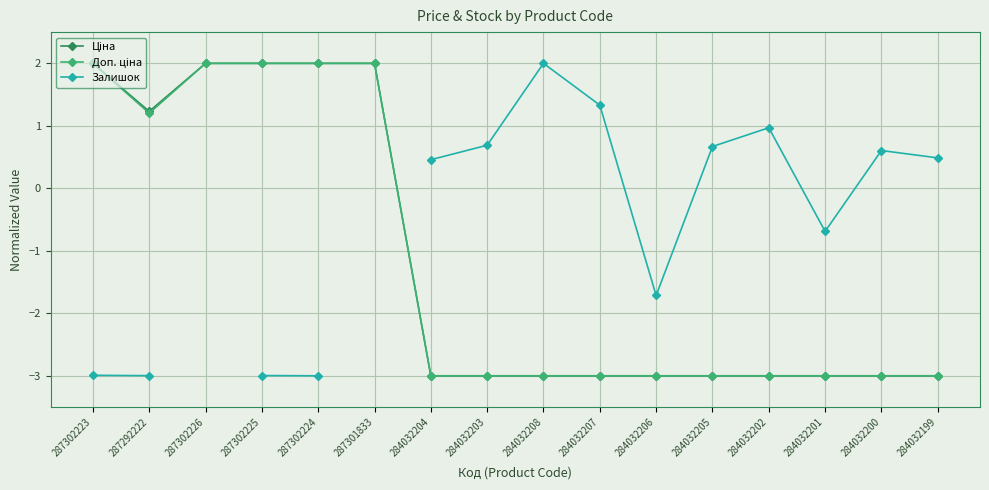

Which series has the widest spread of values?

Ціна